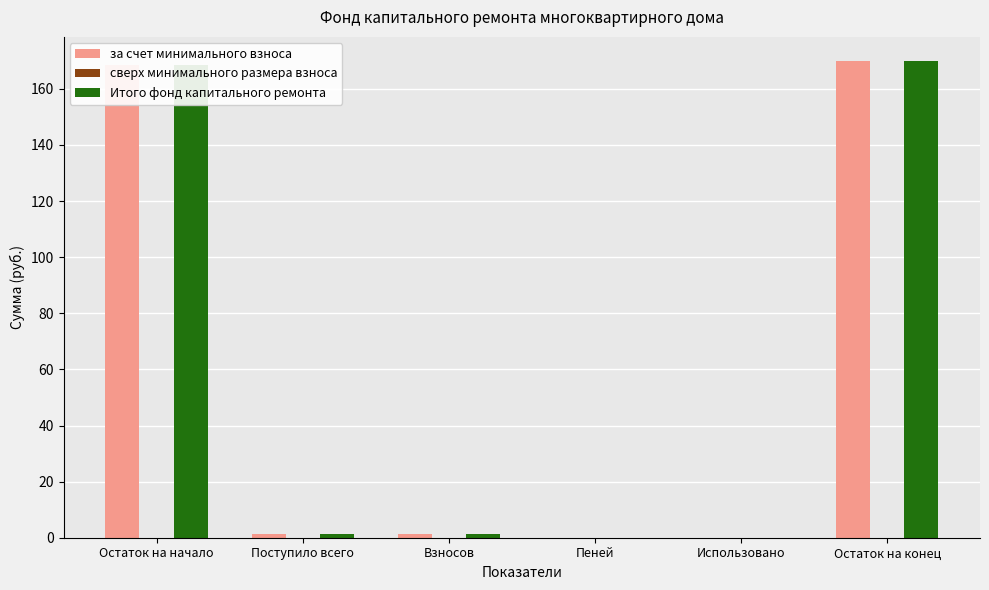

What is the maximum value for за счет минимального взноса?

170.0